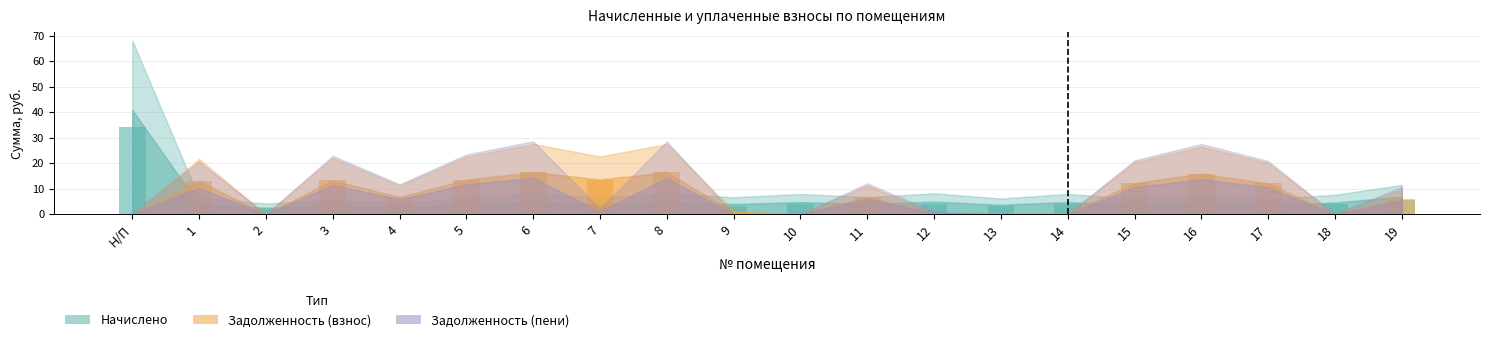

Is it true that задолженность (взнос) equals 5.0 at 16?

False